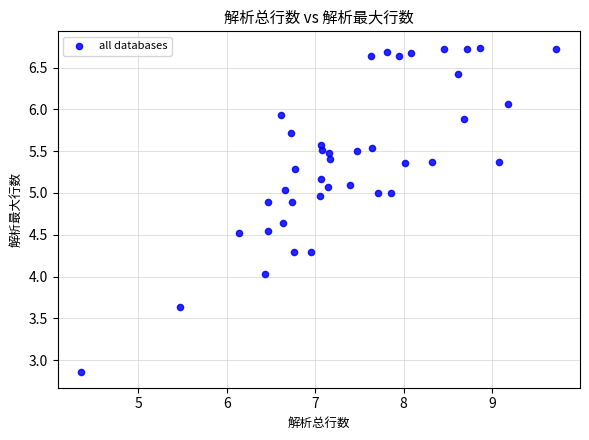

What is the range of X values (max minus min)?

5.4